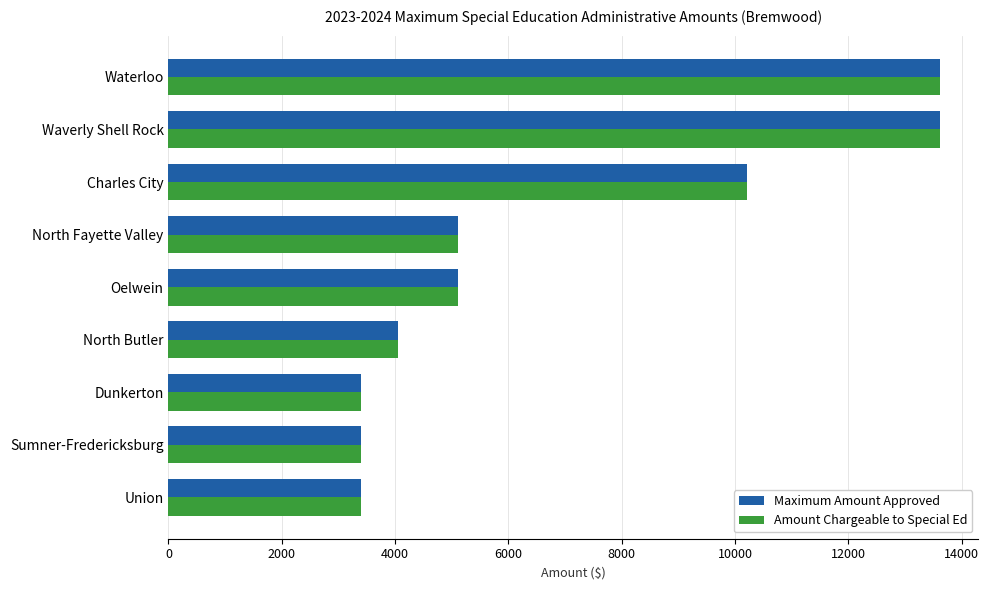

The Maximum Amount Approved series shows 8317.6 at Waterloo. True or false?

False